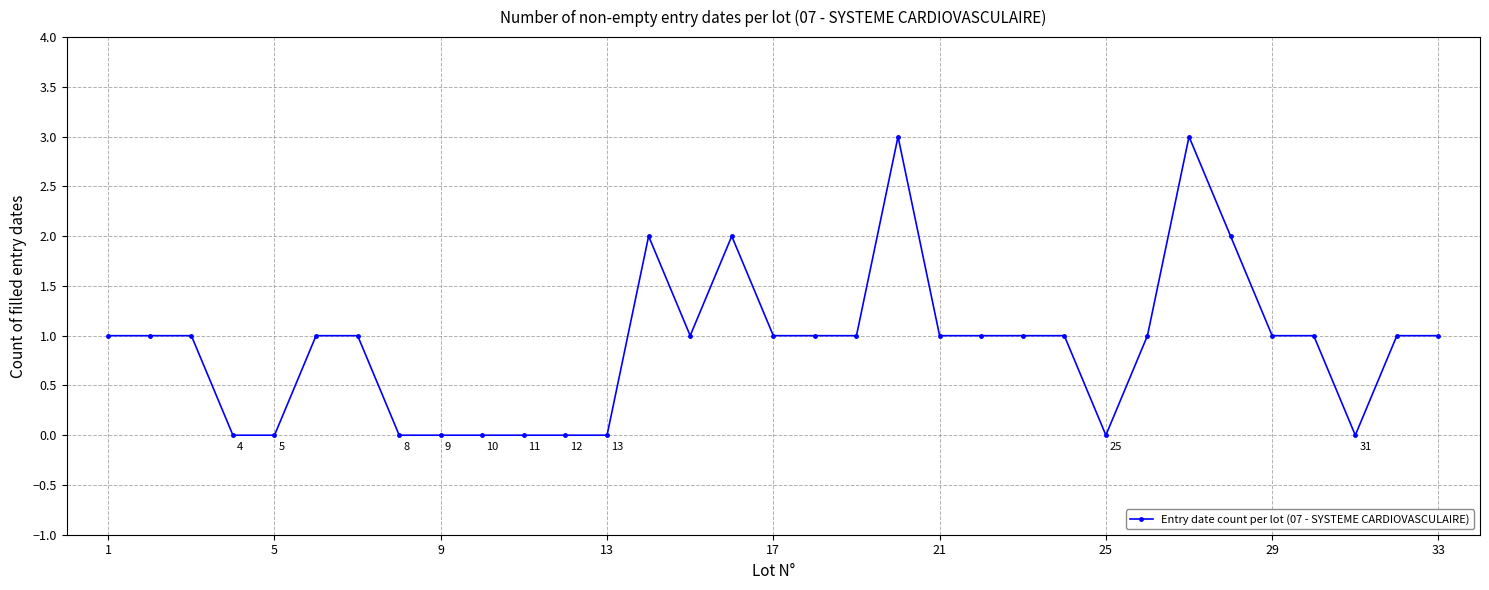

What is the maximum value shown in the chart?

3